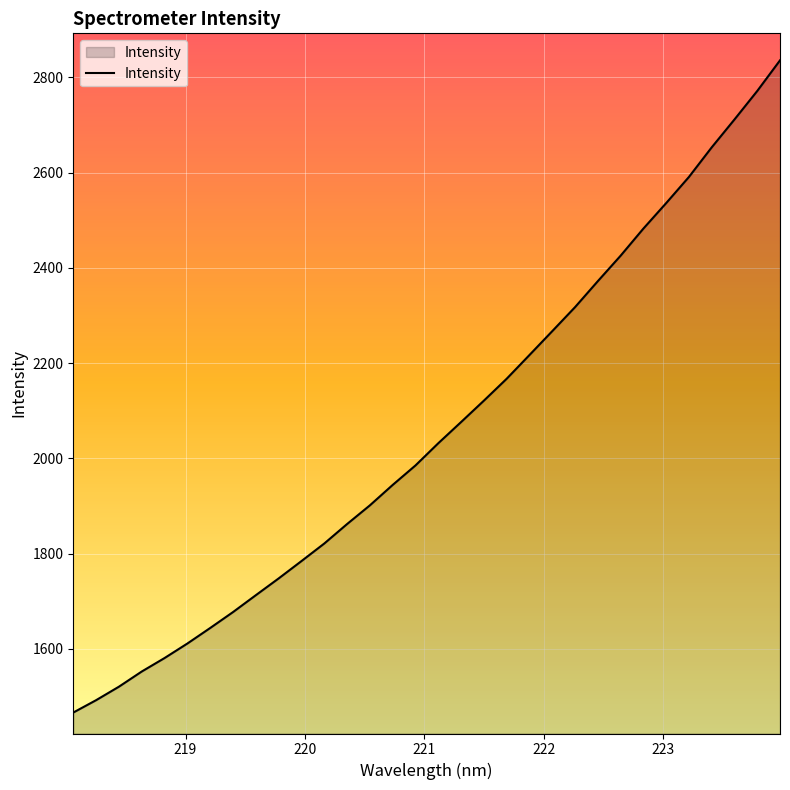

What is the maximum value shown in the chart?

2835.6